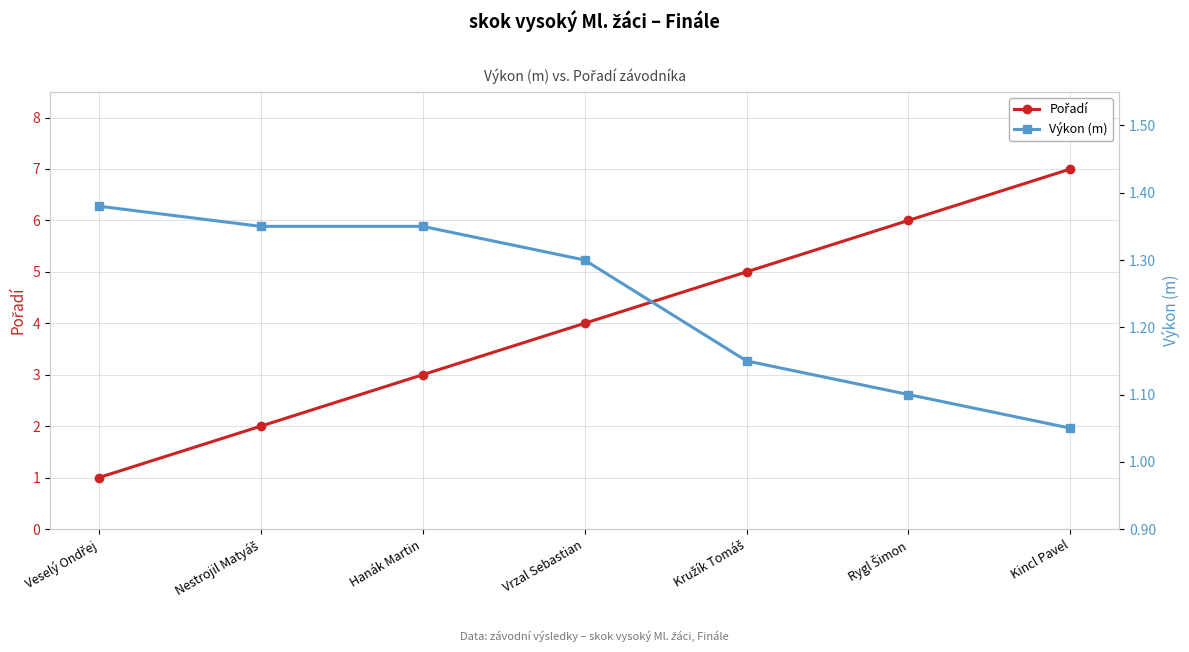

Reading left to right, list all the values displayed in this chart.

Pořadí: Veselý Ondřej=1.0	Nestrojil Matyáš=2.0	Hanák Martin=3.0	Vrzal Sebastian=4.0	Kružík Tomáš=5.0	Rygl Šimon=6.0	Kincl Pavel=7.0
Výkon (m): Veselý Ondřej=1.4	Nestrojil Matyáš=1.4	Hanák Martin=1.4	Vrzal Sebastian=1.3	Kružík Tomáš=1.1	Rygl Šimon=1.1	Kincl Pavel=1.1